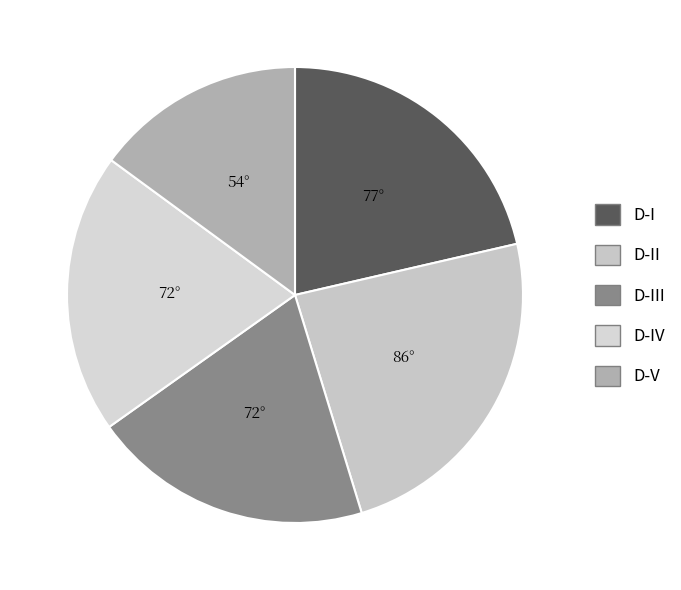

Which slice is the largest?

D-II